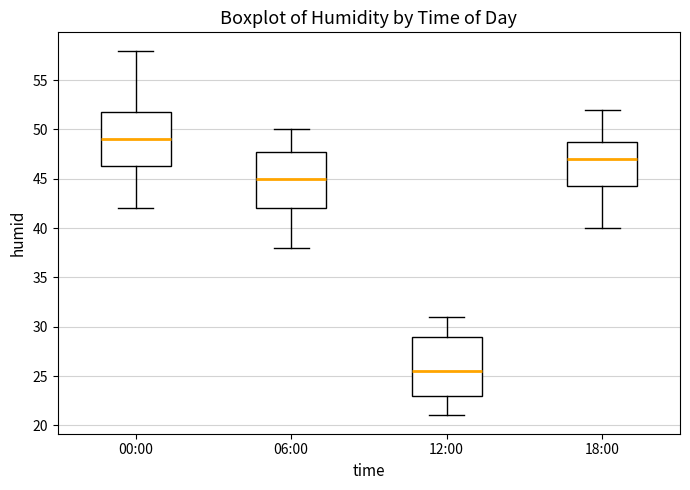

Which box has the lowest median line?

12:00